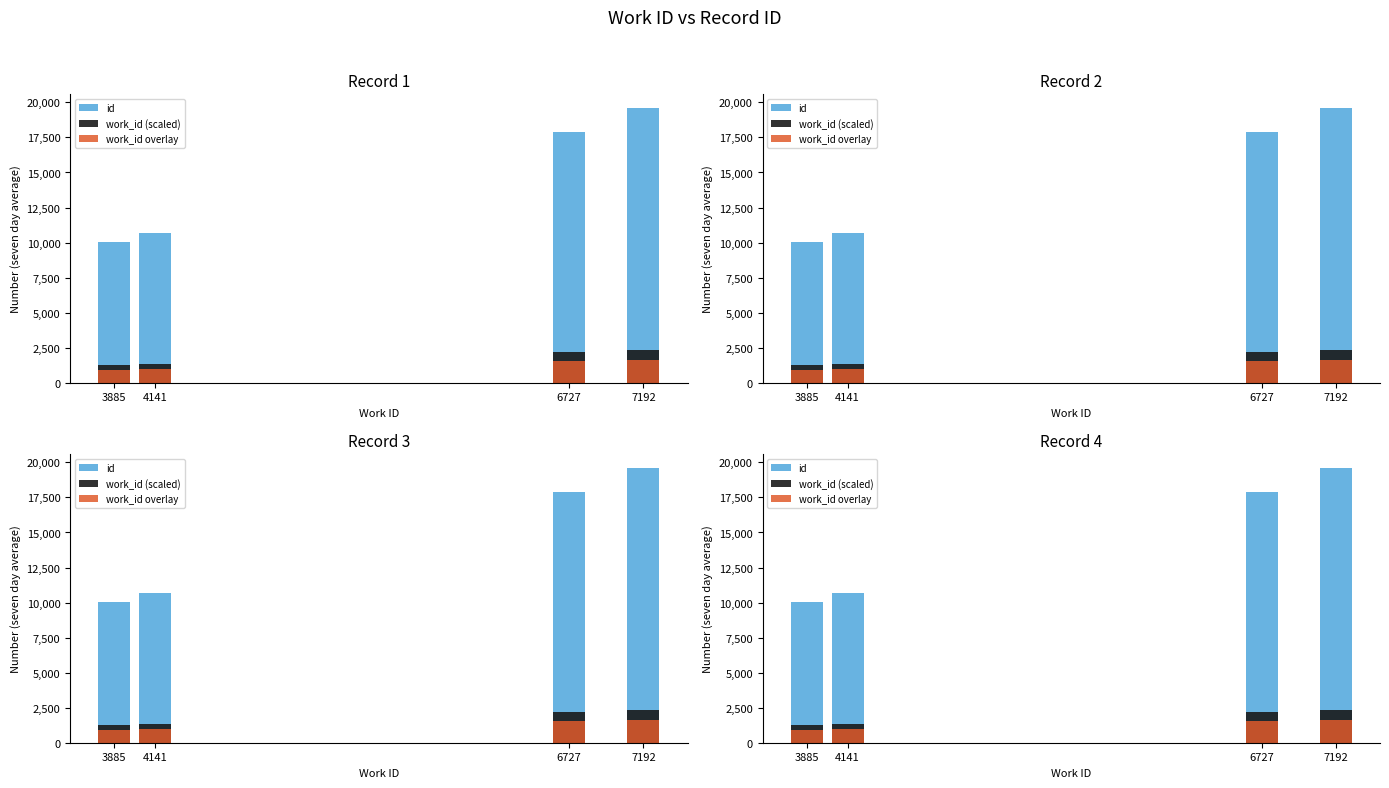

Are the bars horizontal?

No